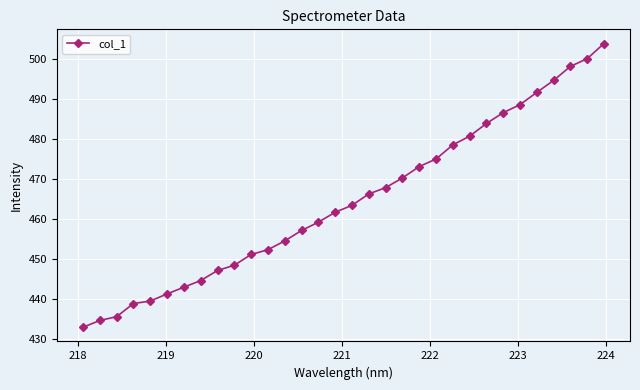

What is the sum of all values?

14864.6